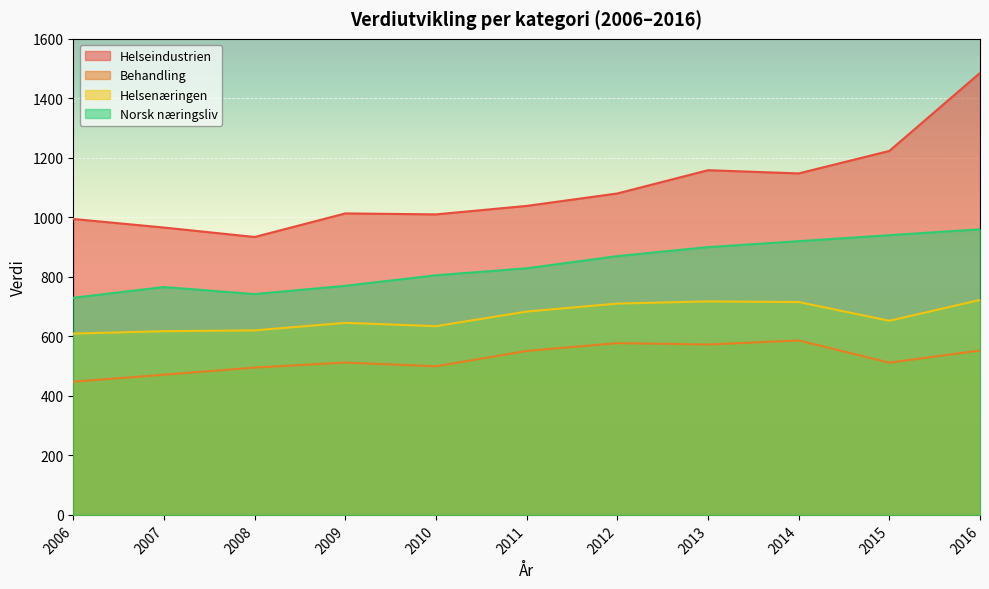

Count the number of data series in this chart.

4